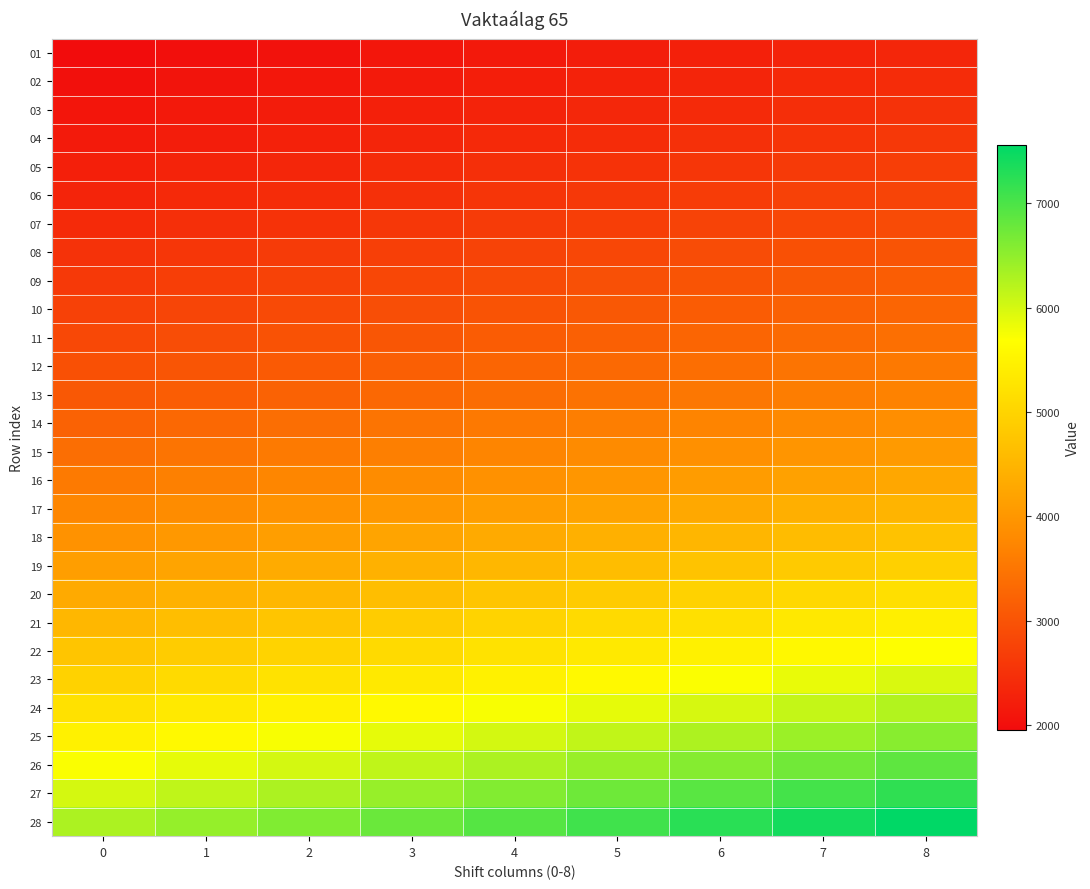

How many categories are shown in the chart?

9